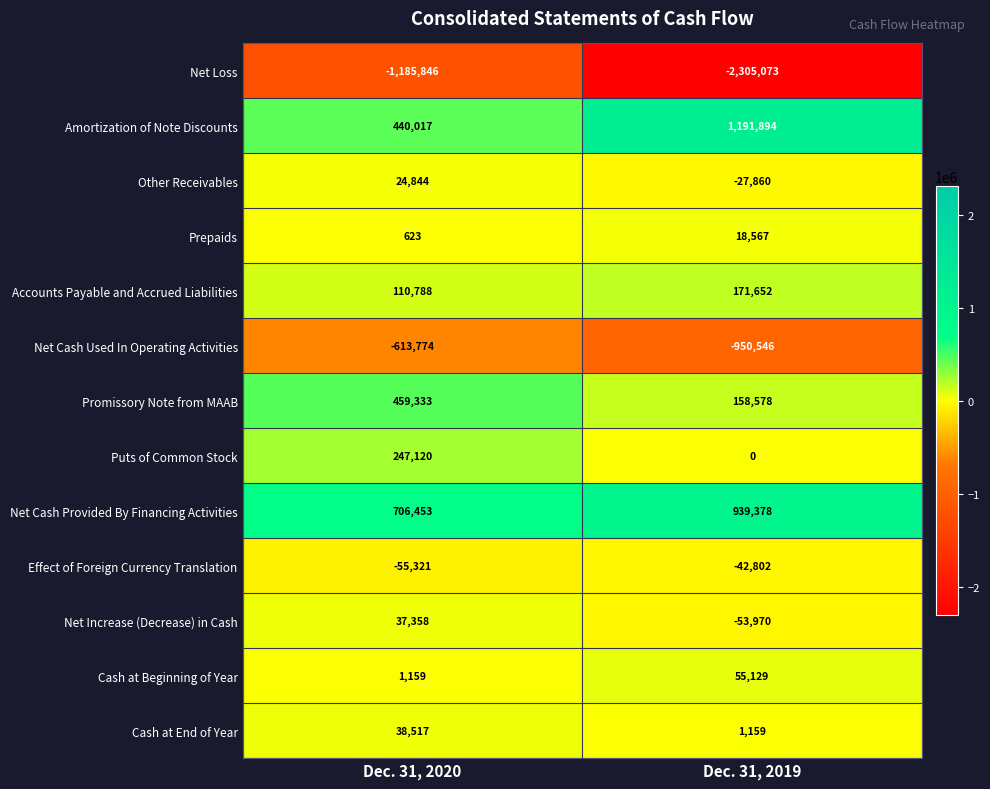

What is the total value across all series at Dec. 31, 2019?

-843894